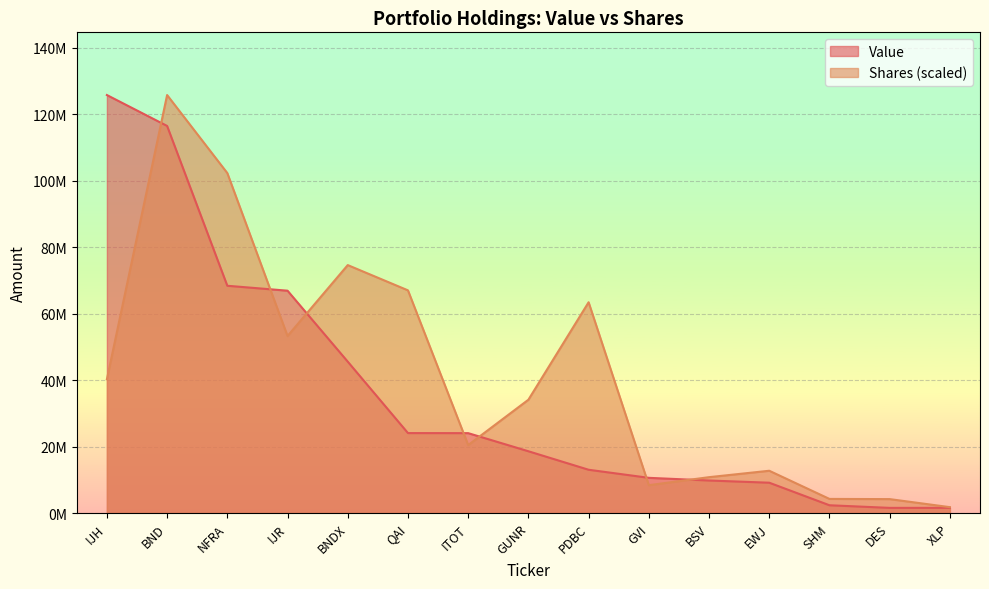

What is the value of the Shares or principal amount point at the 8th from the left?

34107762.3